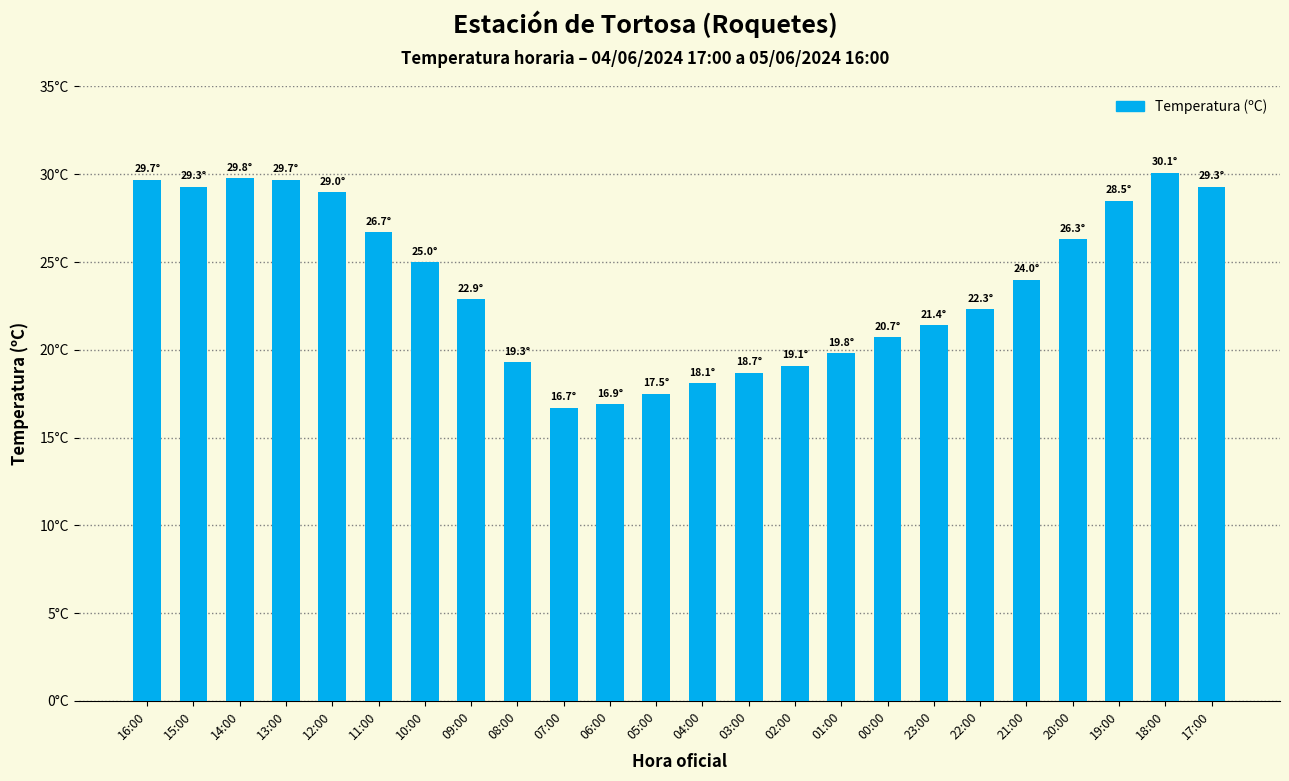

What is the ratio of the value at 20:00 to the value at 12:00?

0.9